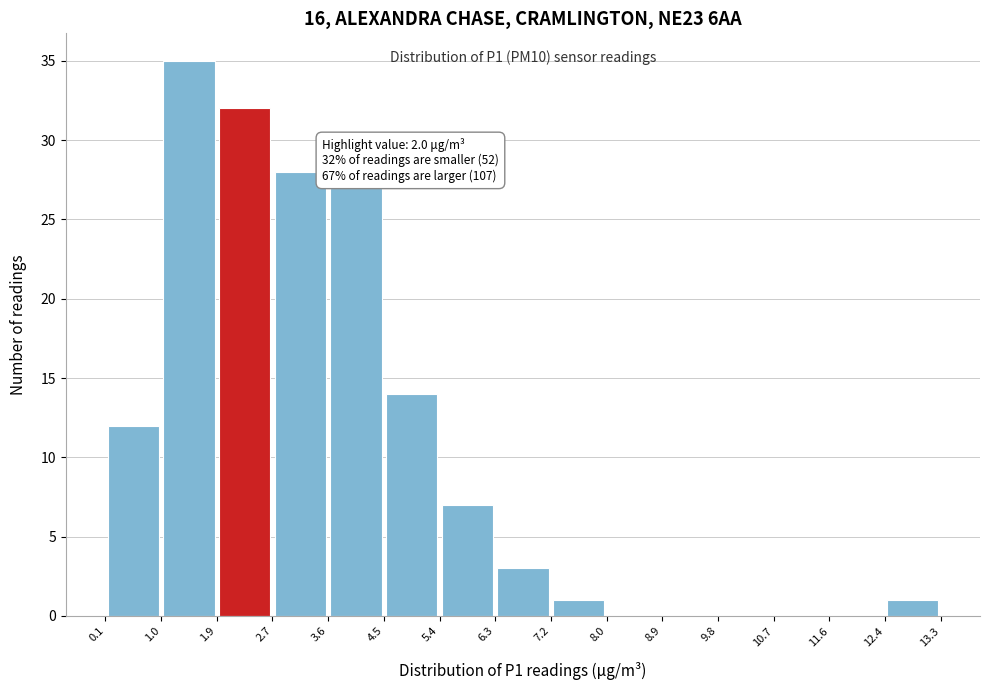

Over which range of the x-axis is the bar tallest?

1.0 to 1.9